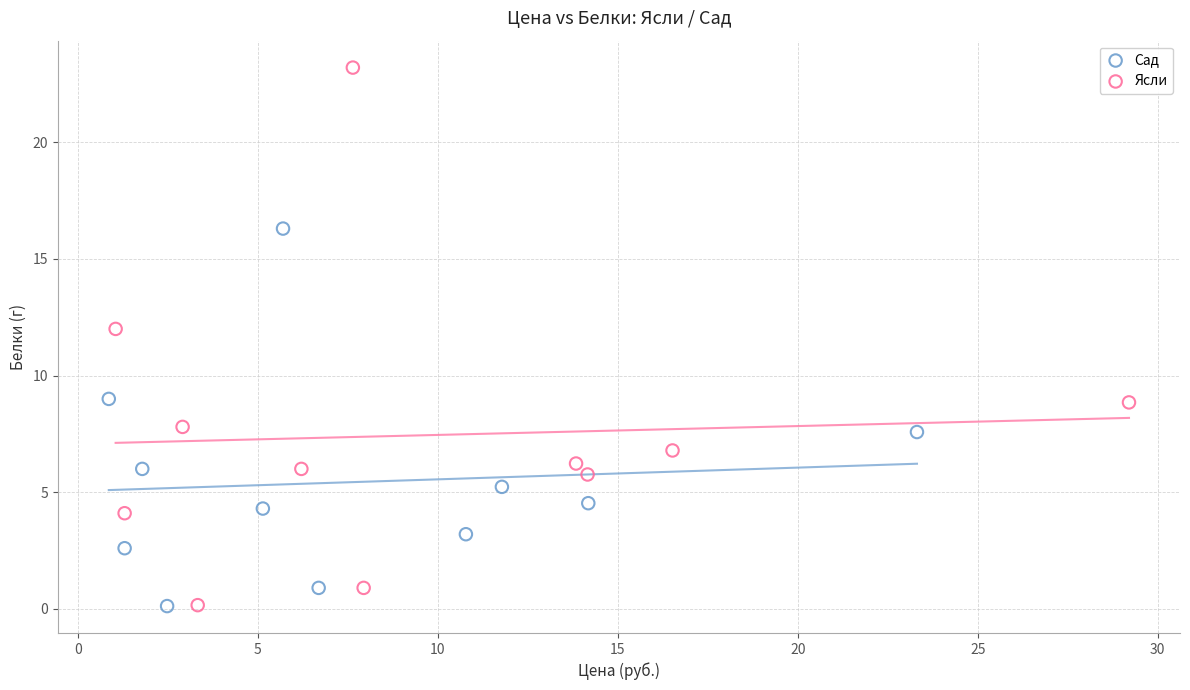

Which series contains the highest Y value?

Ясли